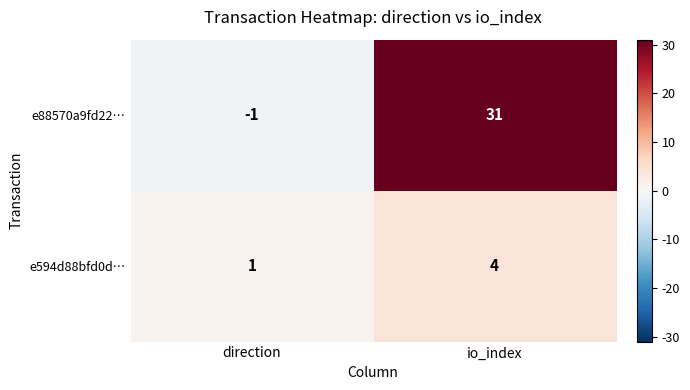

At io_index, list the series in order from smallest to largest.

e594d88bfd0d…, e88570a9fd22…